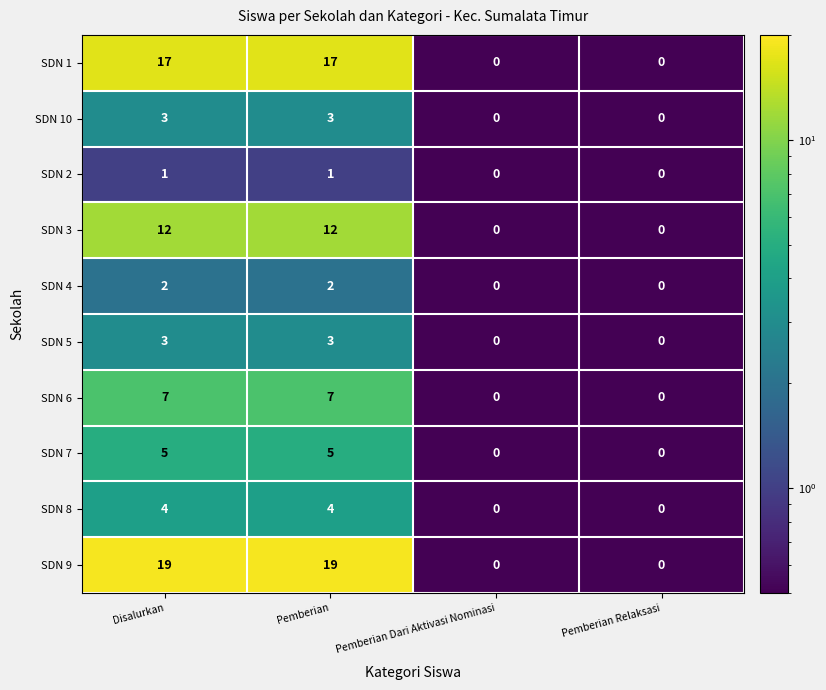

What is the difference between the maximum and minimum values in the SDN 6 series?

7